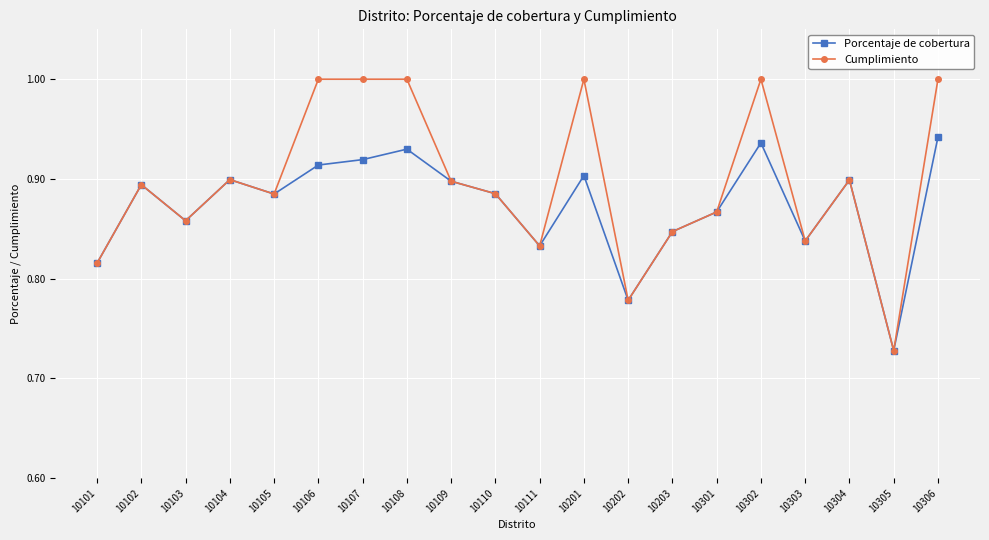

Between 10106 and 10306, which series saw the biggest shift?

Porcentaje de cobertura